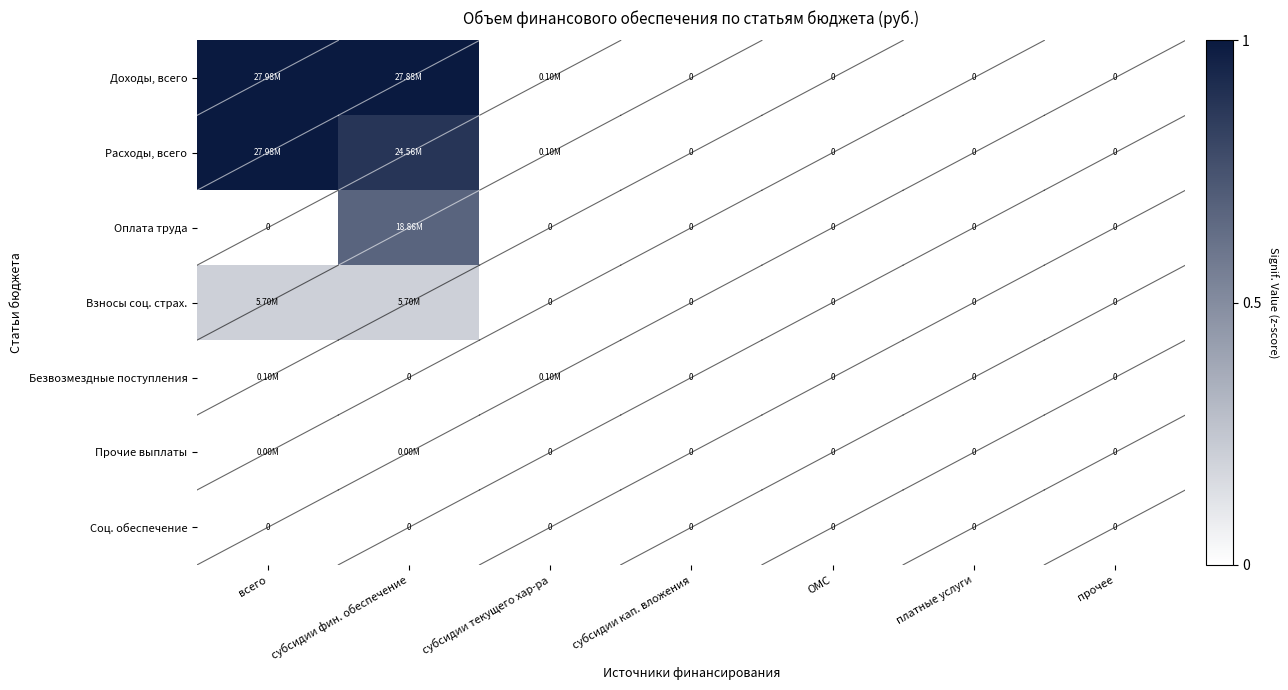

What is the difference between the Доходы, всего values at всего and субсидии кап. вложения?

1.0